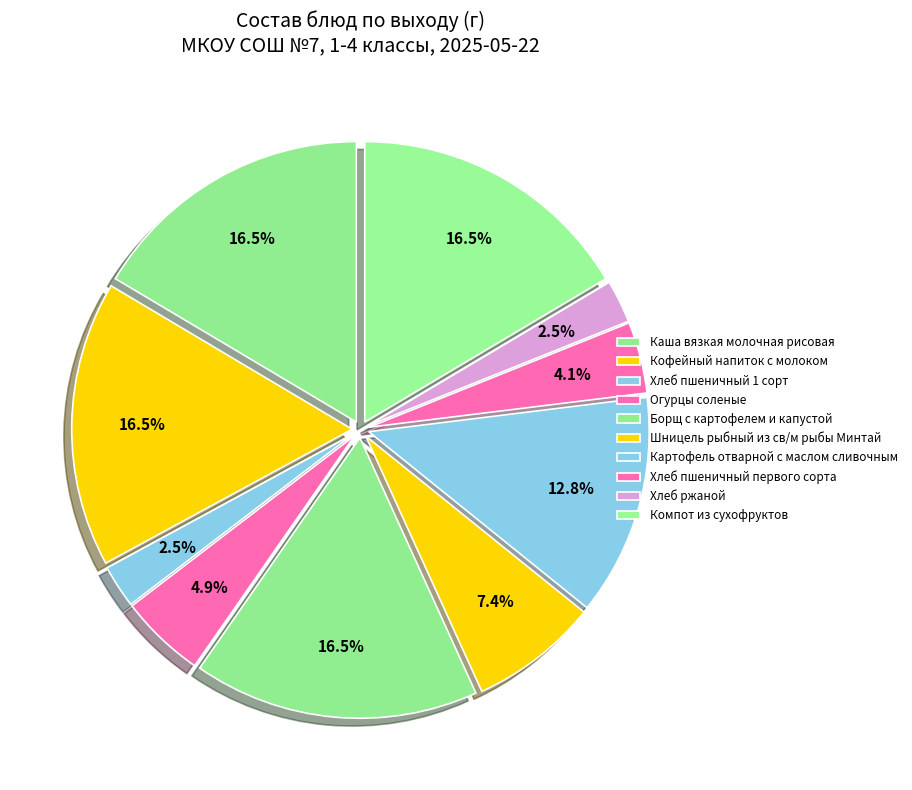

Approximately how many times larger is the value at Хлеб пшеничный первого сорта compared to Хлеб ржаной?

1.7